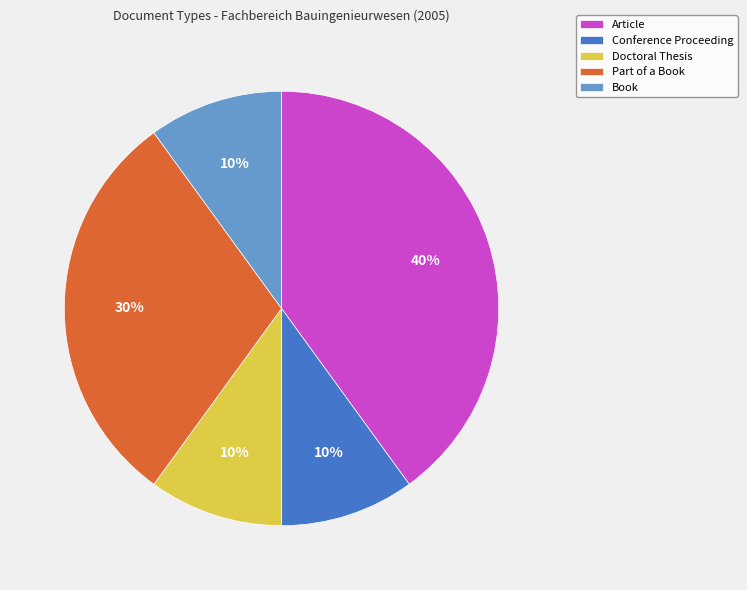

The Article slice represents 40% of the pie. True or false?

True